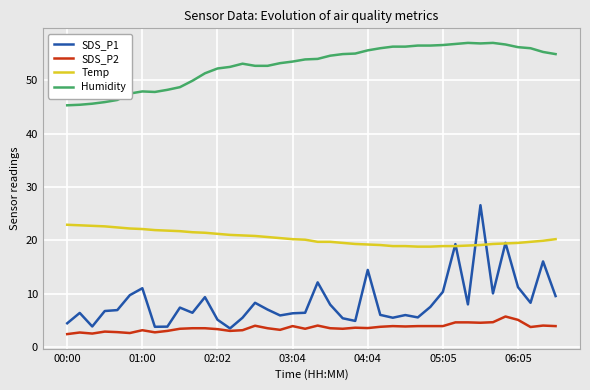

Rank the series by their maximum value, from highest to lowest.

Humidity, SDS_P1, Temp, SDS_P2